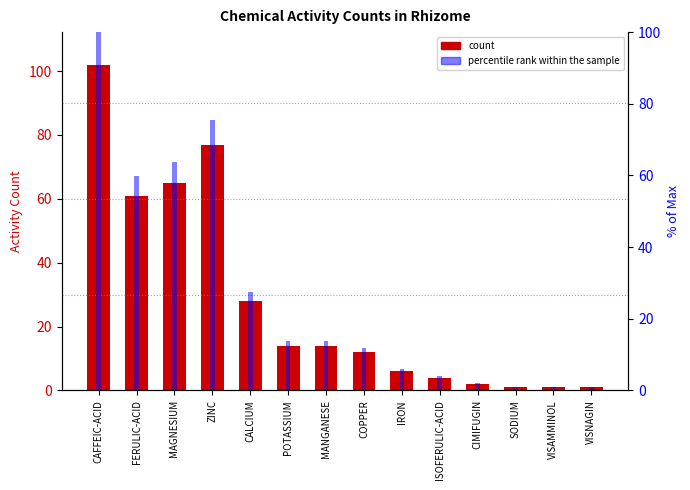

Between COPPER and VISNAGIN, which is larger?

COPPER